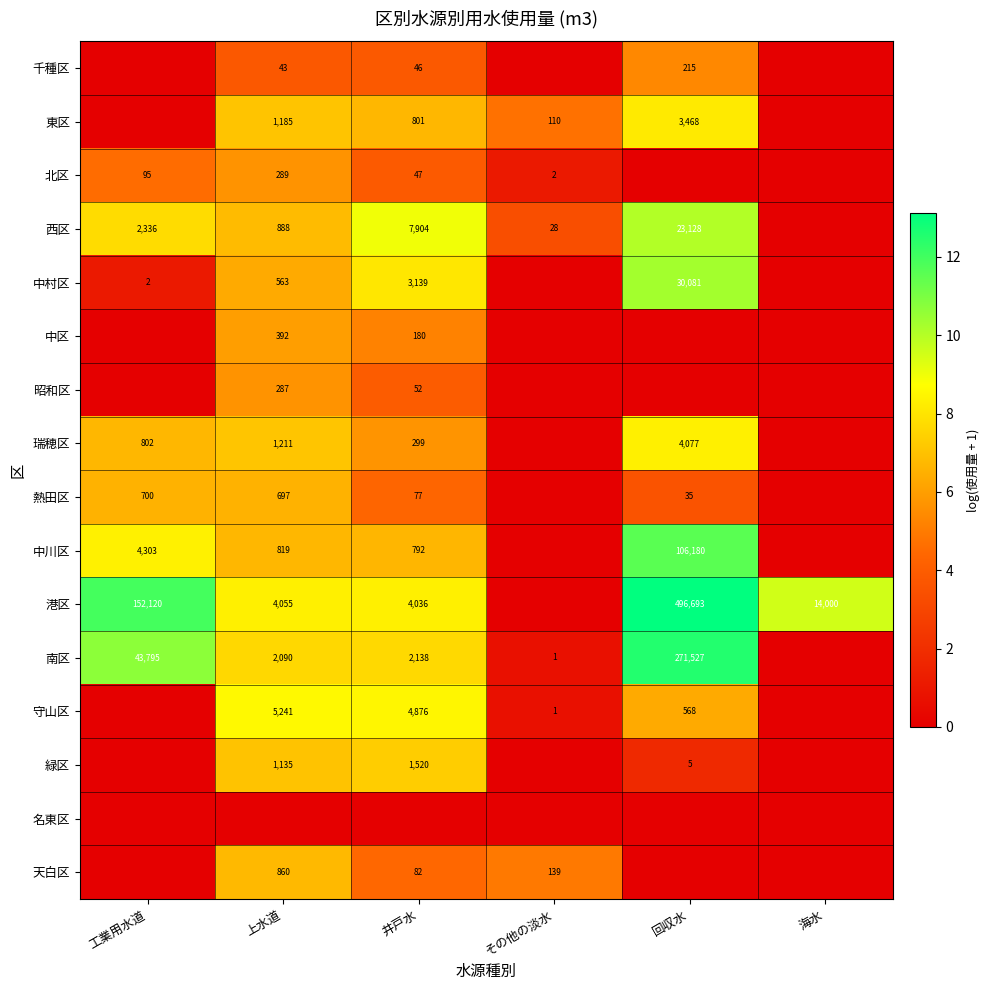

Is it true that 西区 equals 3336 at 工業用水道?

False